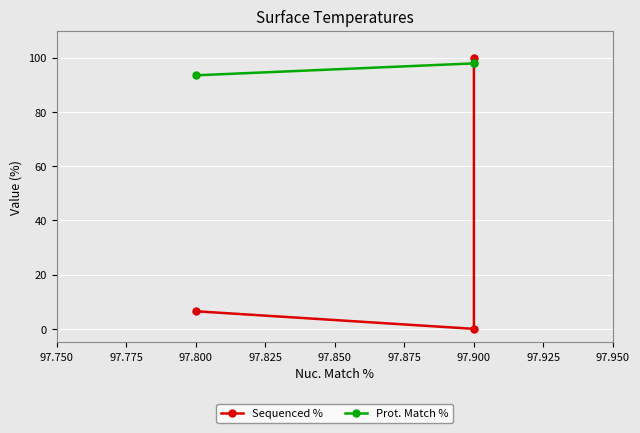

At which label is Prot. Match % closest to 95?

97.800